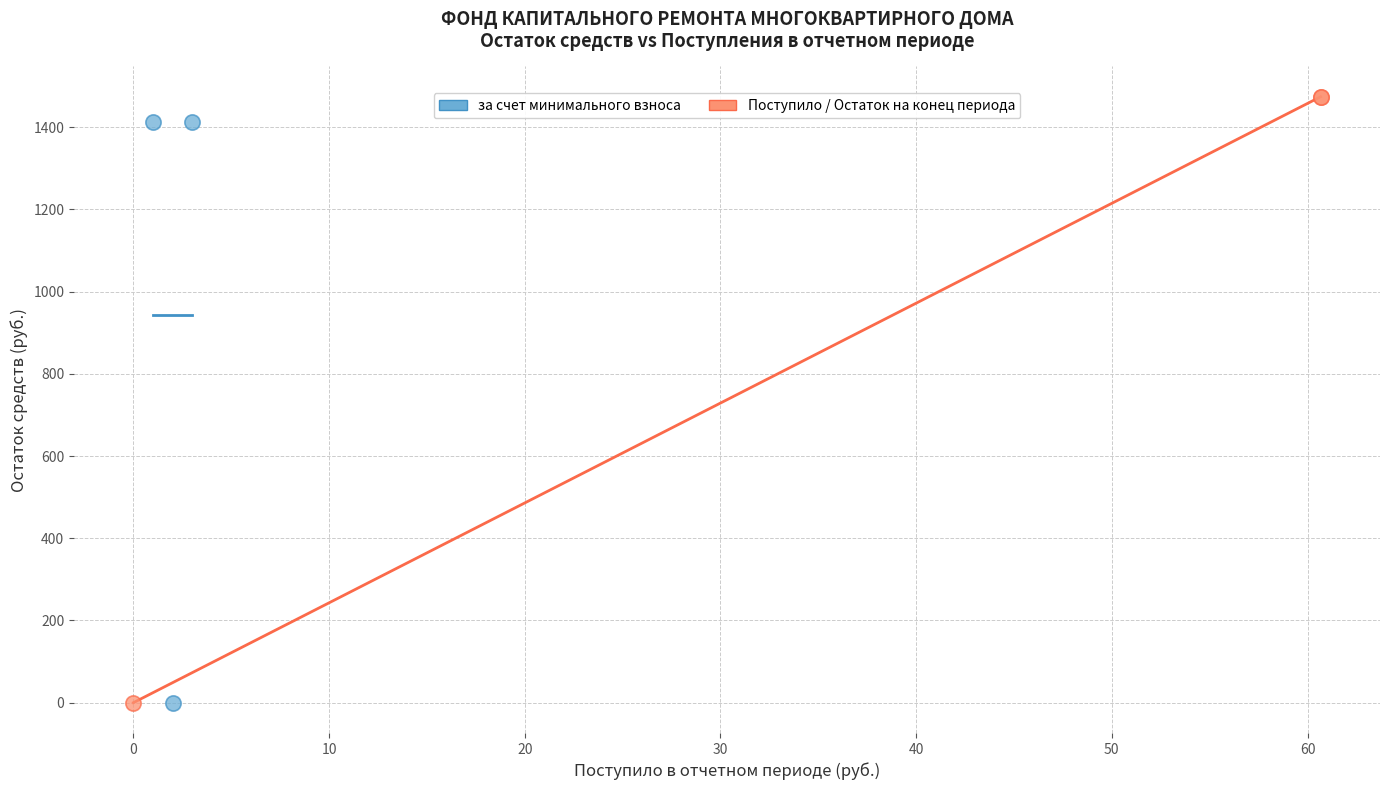

Which series has the widest spread of Y values?

Поступило / Остаток на конец периода